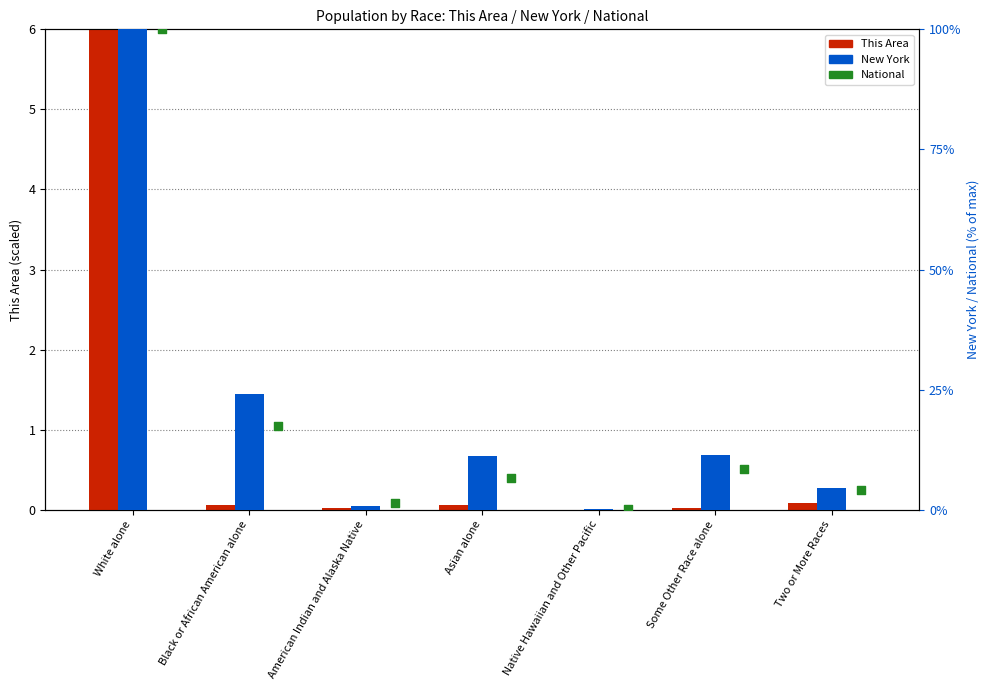

Is the value of National (% of max) at Black or African American alone greater than the value of New York (% of max) at White alone?

No